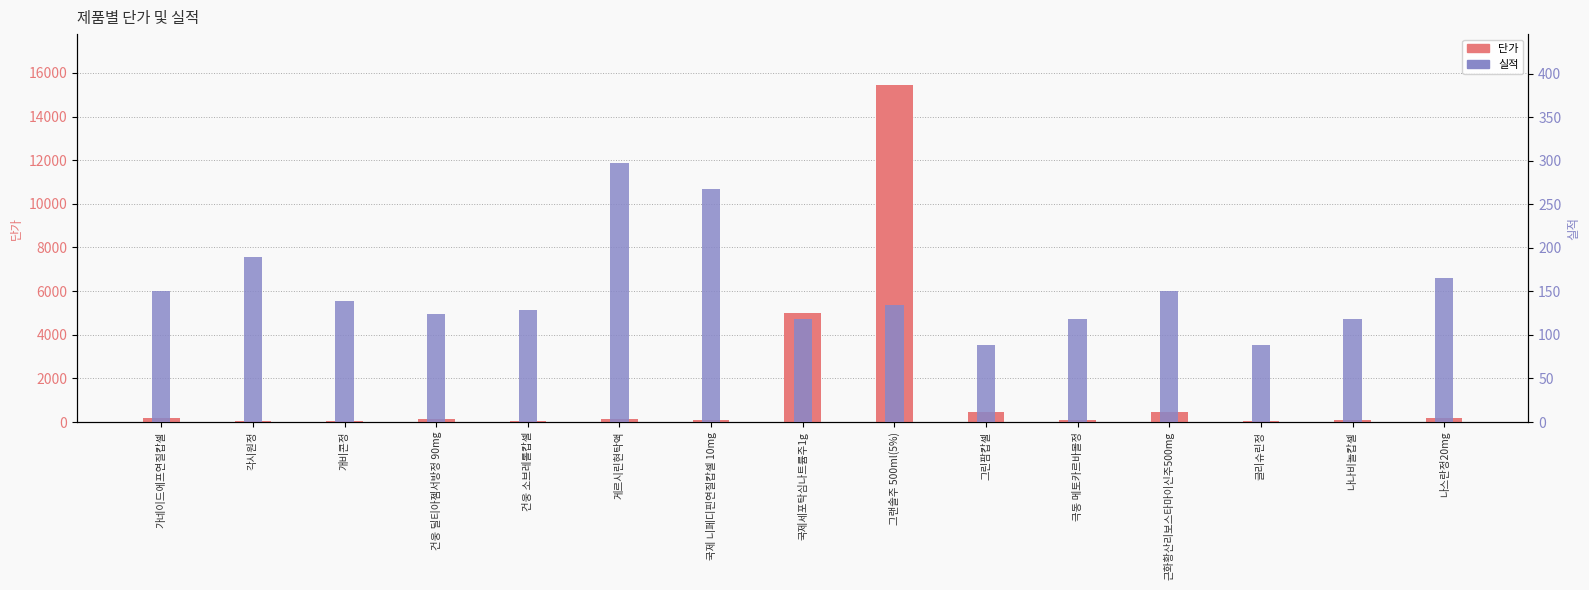

Reading left to right, list all the values displayed in this chart.

단가: 165	42	45	159	54	120	111	4996	15459	448	114	441	51	82	165
실적: 150	190	139	124	129	297	268	118	134	89	118	151	89	118	165